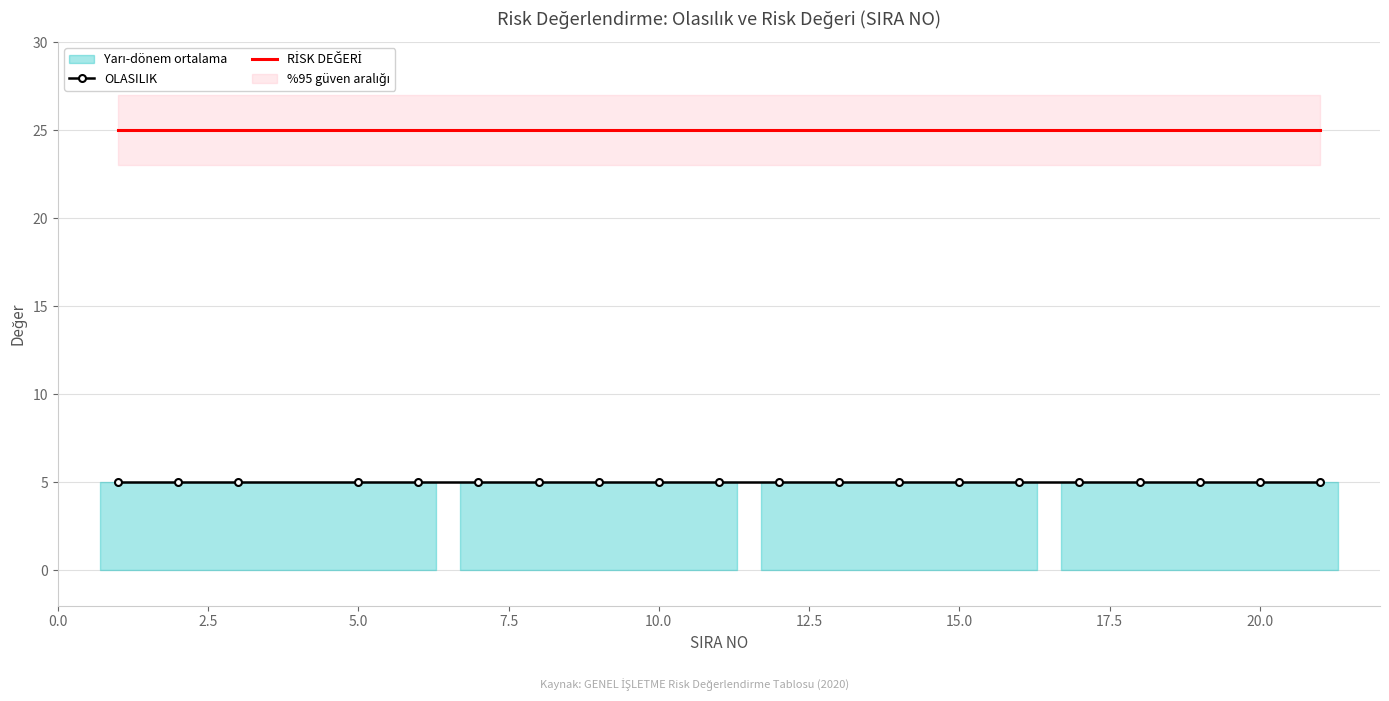

How many lines are shown in the chart?

2